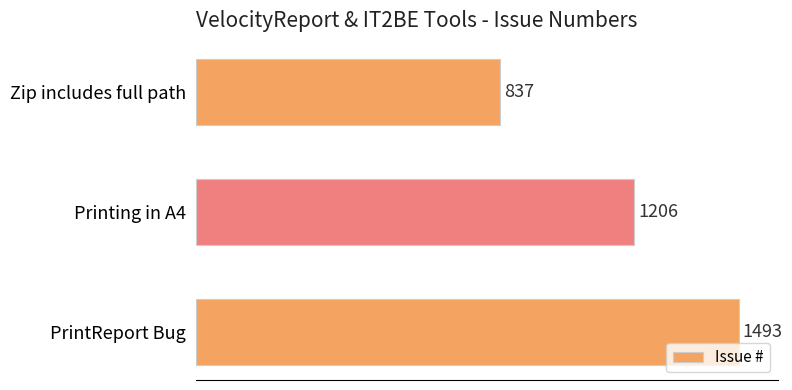

What is the average value?

1179